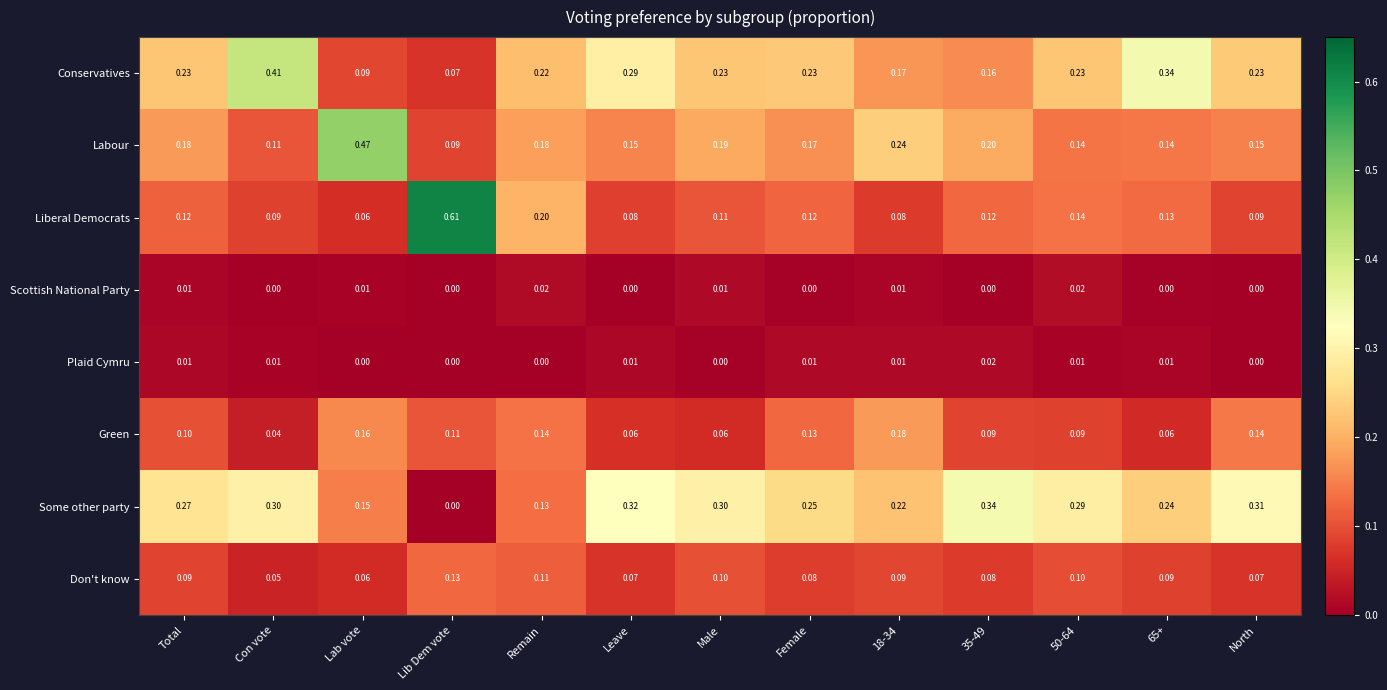

Is the value of Don't know at Remain greater than the value of Green at Female?

No